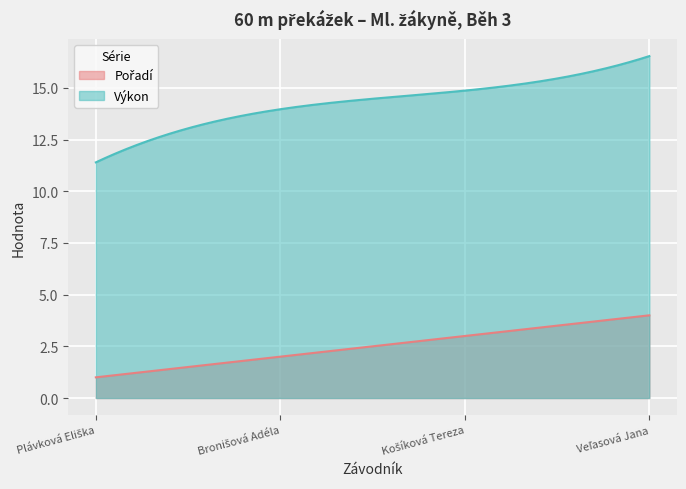

Is the value of Výkon at Veľasová Jana greater than the value of Pořadí at Bronišová Adéla?

Yes